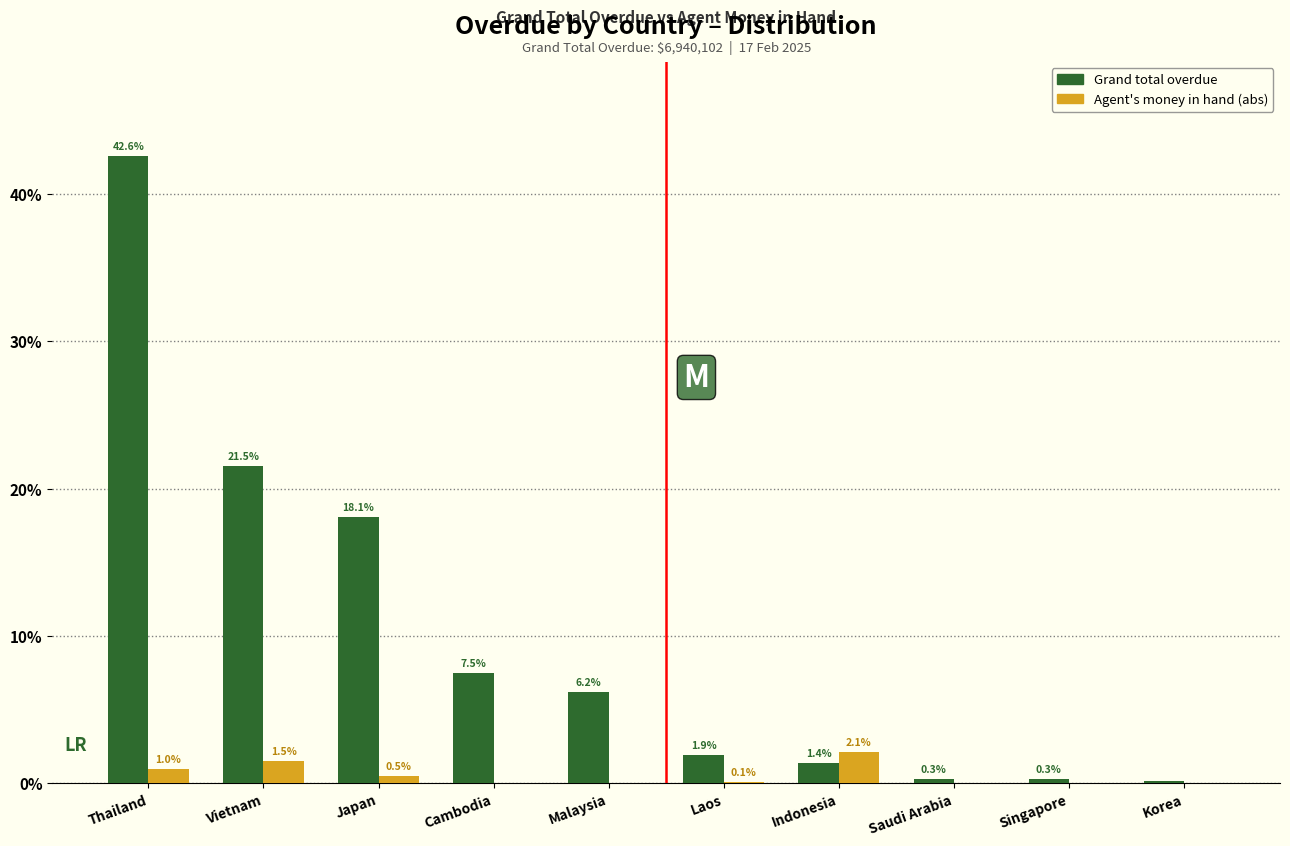

What is the greatest value displayed?

42.6